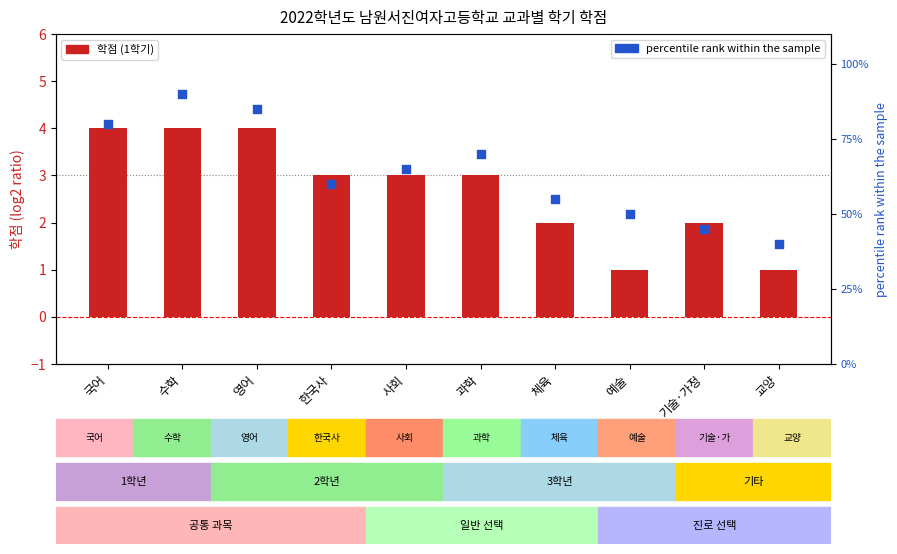

Which series reaches the minimum Y coordinate?

1학기 학점